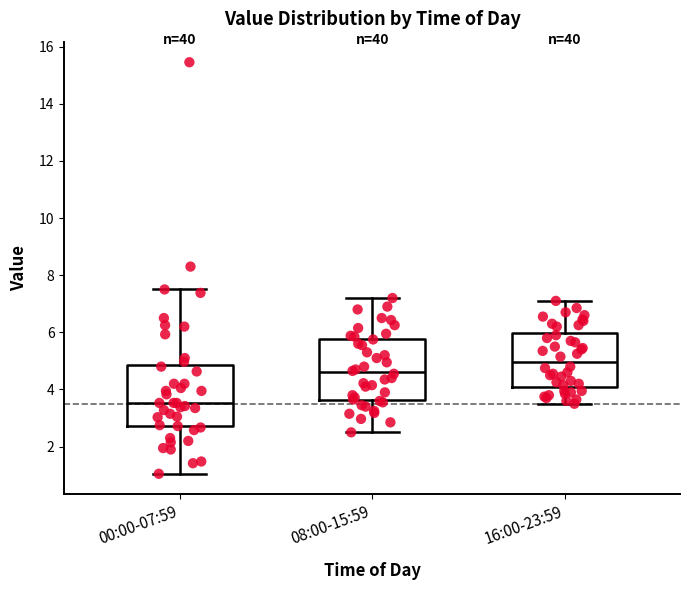

Which box has the lowest median line?

00:00-07:59